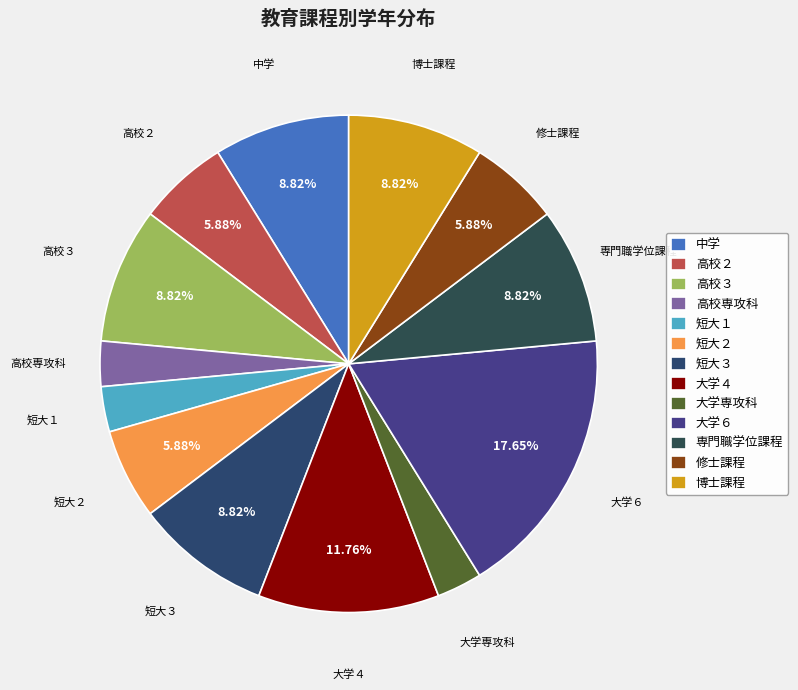

Is it true that 大学６ is 18% of the pie?

True